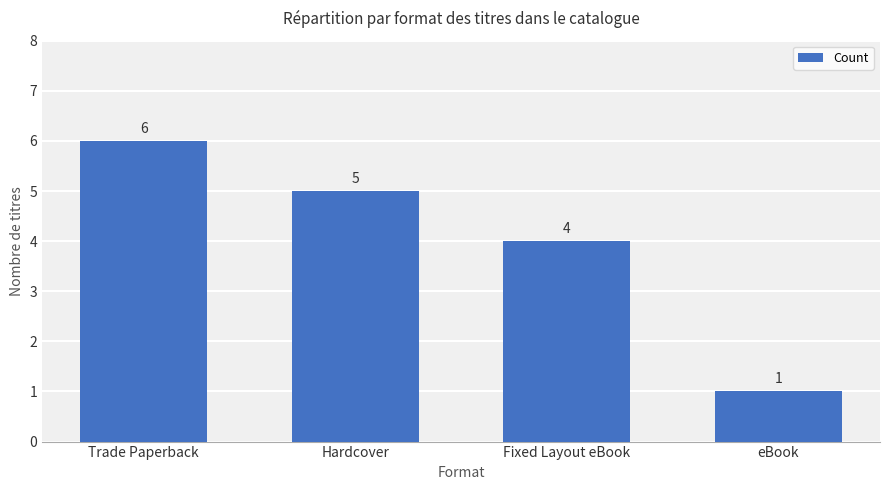

What is the sum of the values at eBook and Trade Paperback?

7